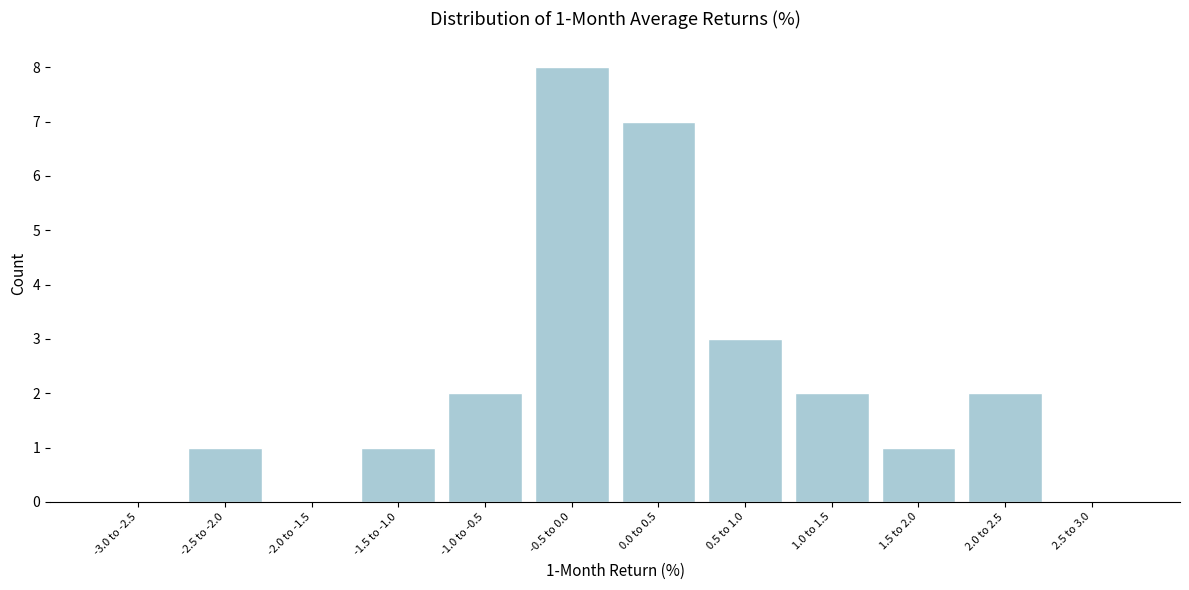

Reading left to right, what are all the values shown in this chart?

-3.0 to -2.5=0	-2.5 to -2.0=1	-2.0 to -1.5=0	-1.5 to -1.0=1	-1.0 to -0.5=2	-0.5 to 0.0=8	0.0 to 0.5=7	0.5 to 1.0=3	1.0 to 1.5=2	1.5 to 2.0=1	2.0 to 2.5=2	2.5 to 3.0=0